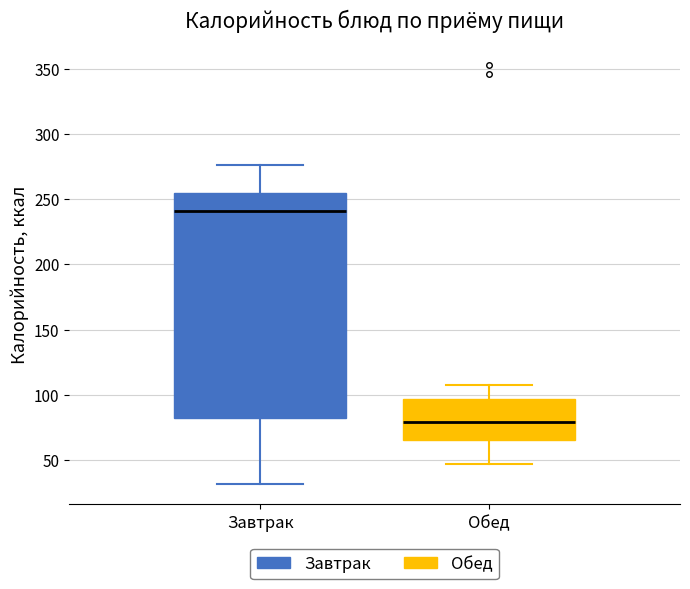

Which box's median line is the lowest?

Обед